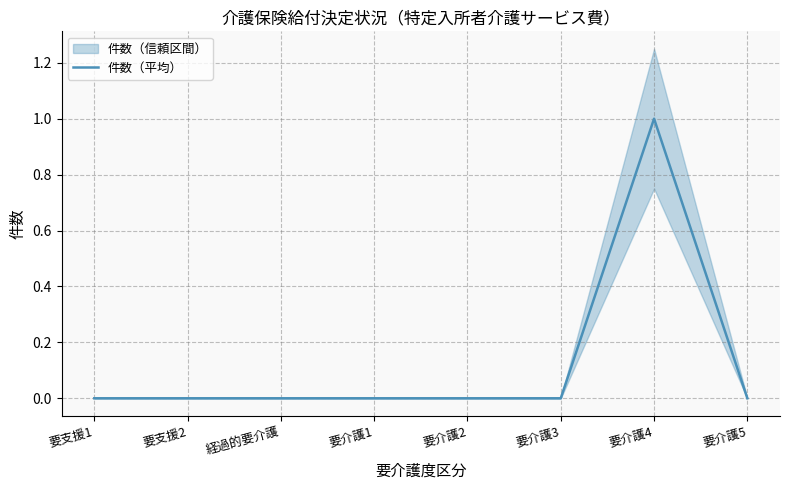

At which label is the value closest to 0?

要支援1